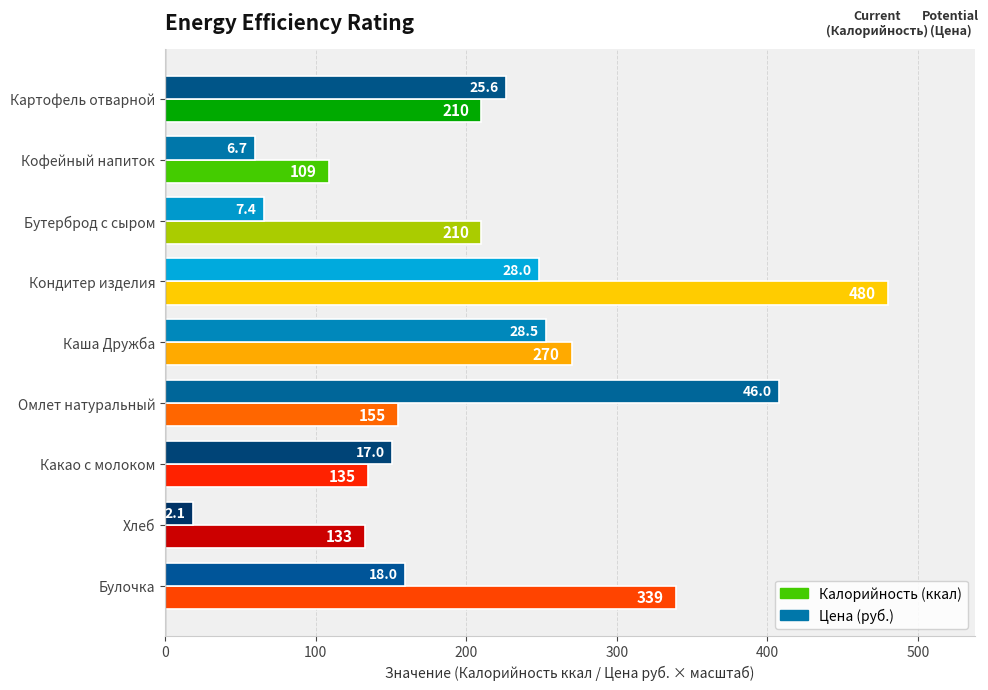

At which category is the sum across all series the highest?

Кондитер изделия